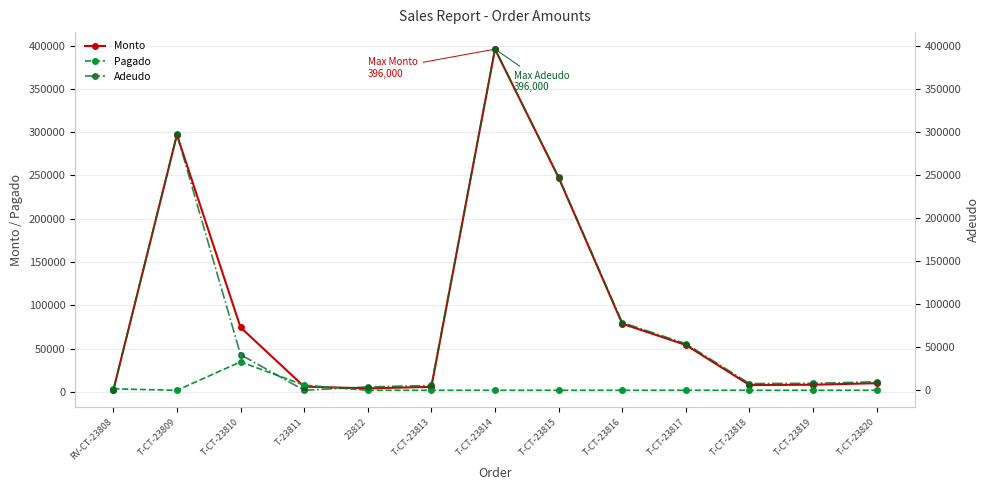

True or false: Pagado and Monto cross at least once.

False